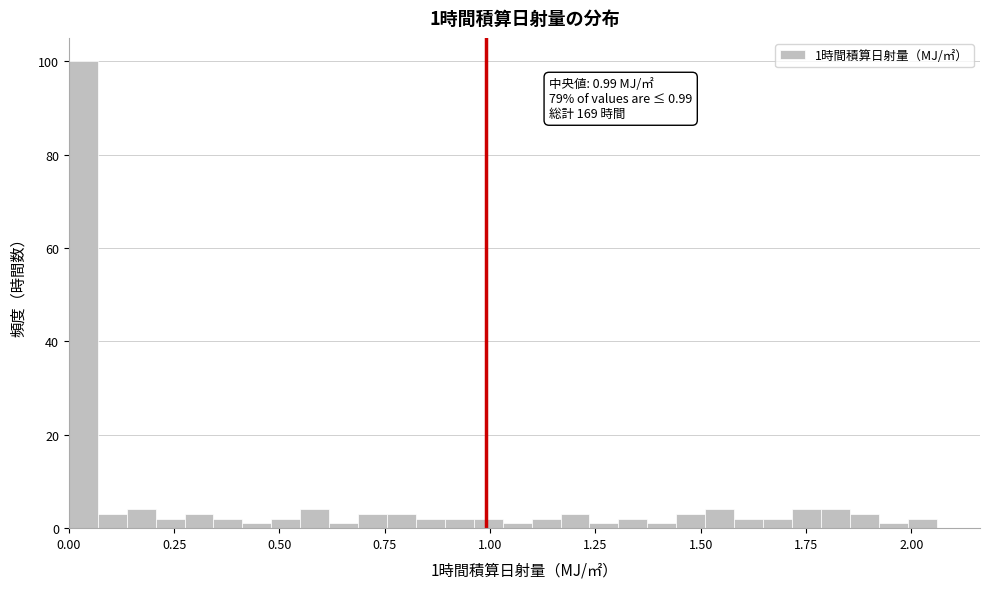

Read against the x-axis, roughly where is the centre of the tallest bar?

0.05